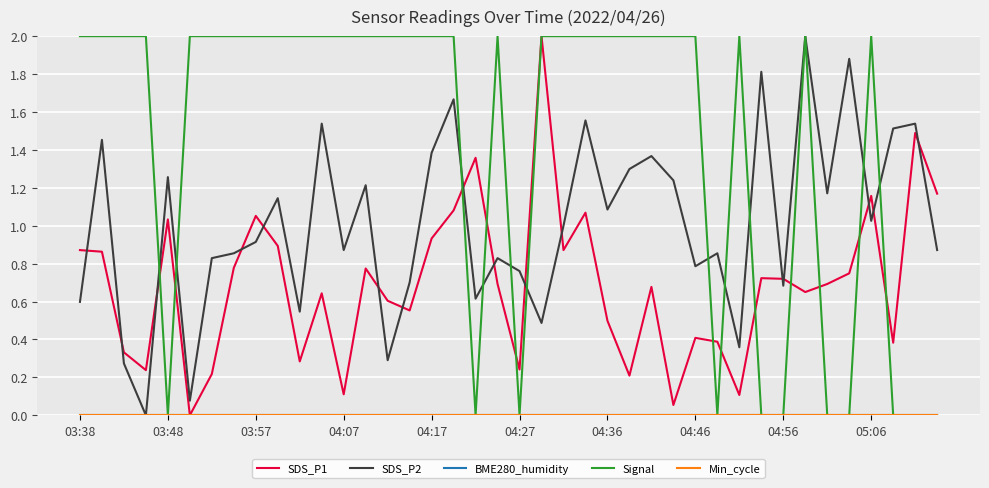

Does the chart have visible grid lines?

Yes